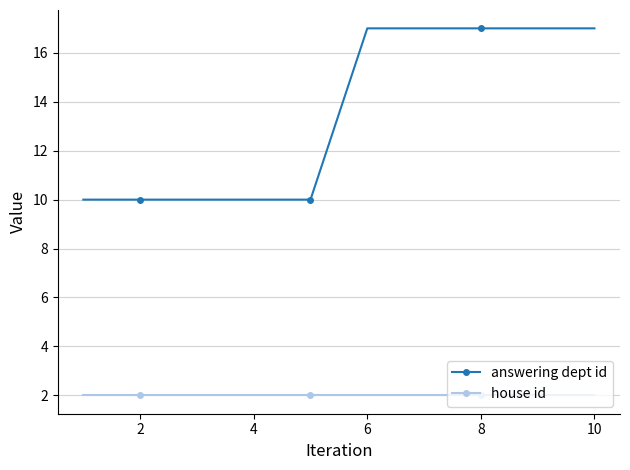

Rank the series by their average value, from highest to lowest.

answering dept id, house id